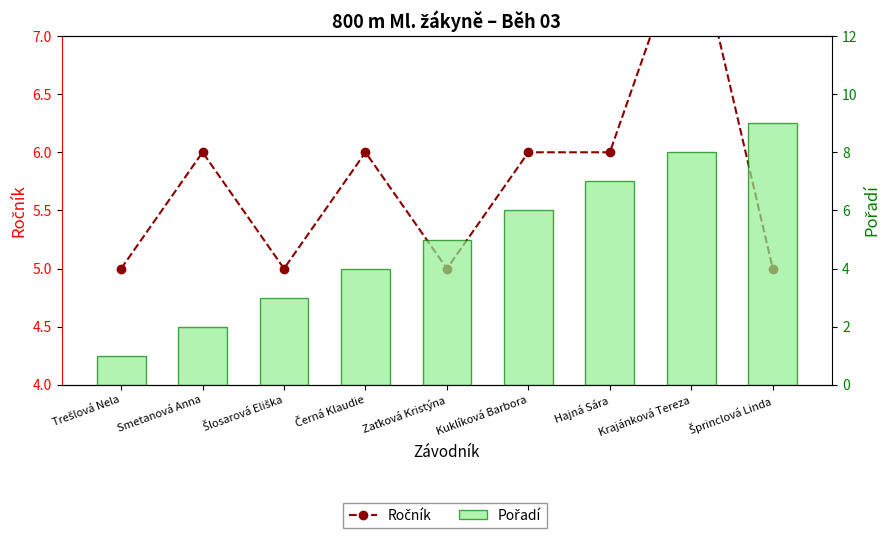

Is the value of Pořadí at Krajánková Tereza greater than the value of Ročník at Zaťková Kristýna?

Yes